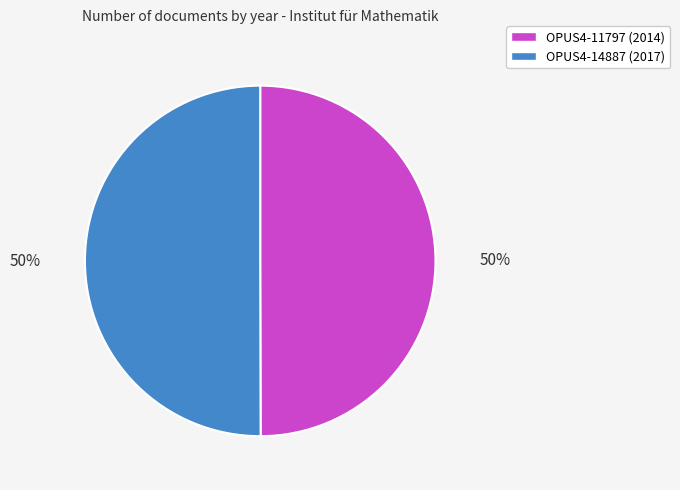

The OPUS4-14887 slice represents 50% of the pie. True or false?

True